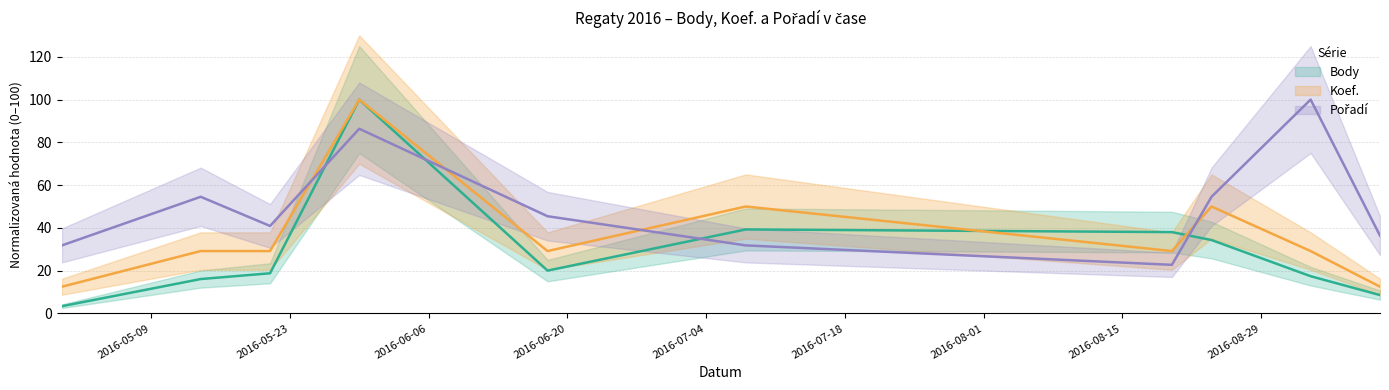

Between 2016-09-10 and 2016-06-18, which is larger?

2016-06-18